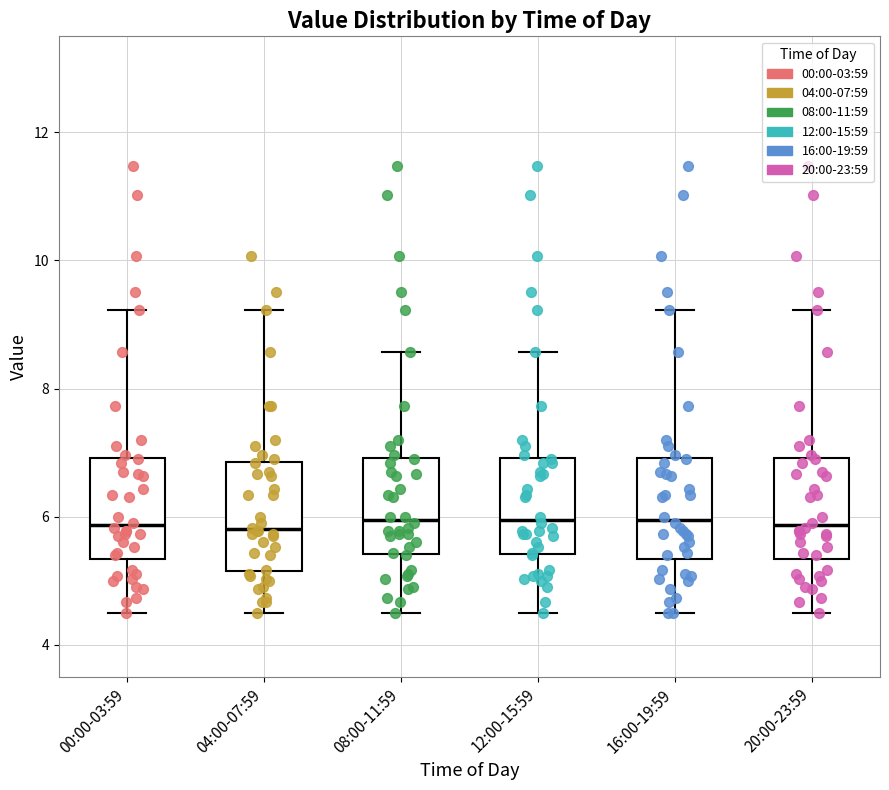

Where is the upper edge of the box for 04:00-07:59 on the y-axis? The values are not printed on the chart, so give them approximately, as read against the axis.

6.8